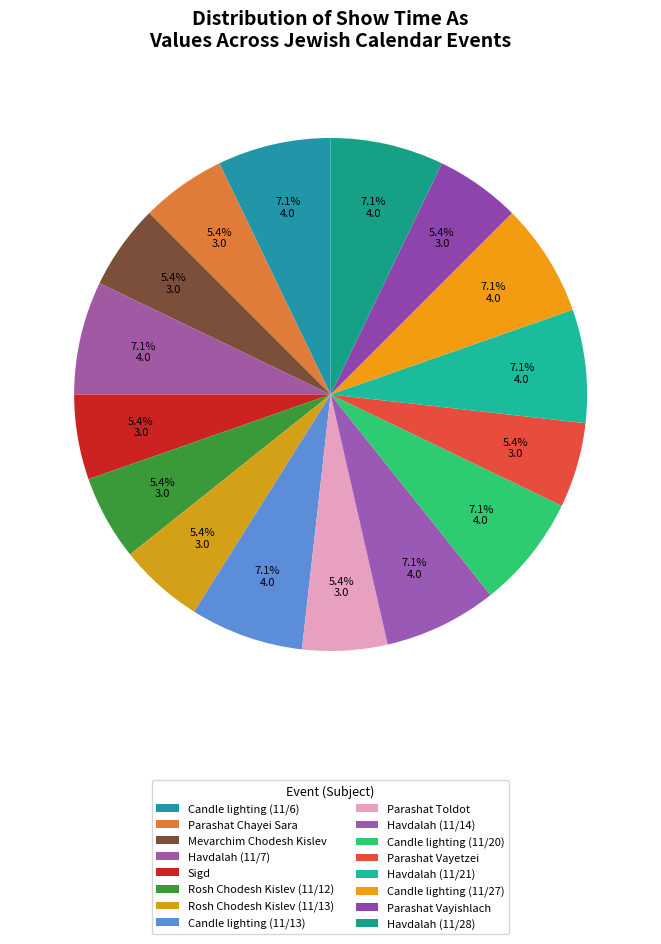

To the nearest percent, what is the difference between the largest and smallest slice percentages?

2%